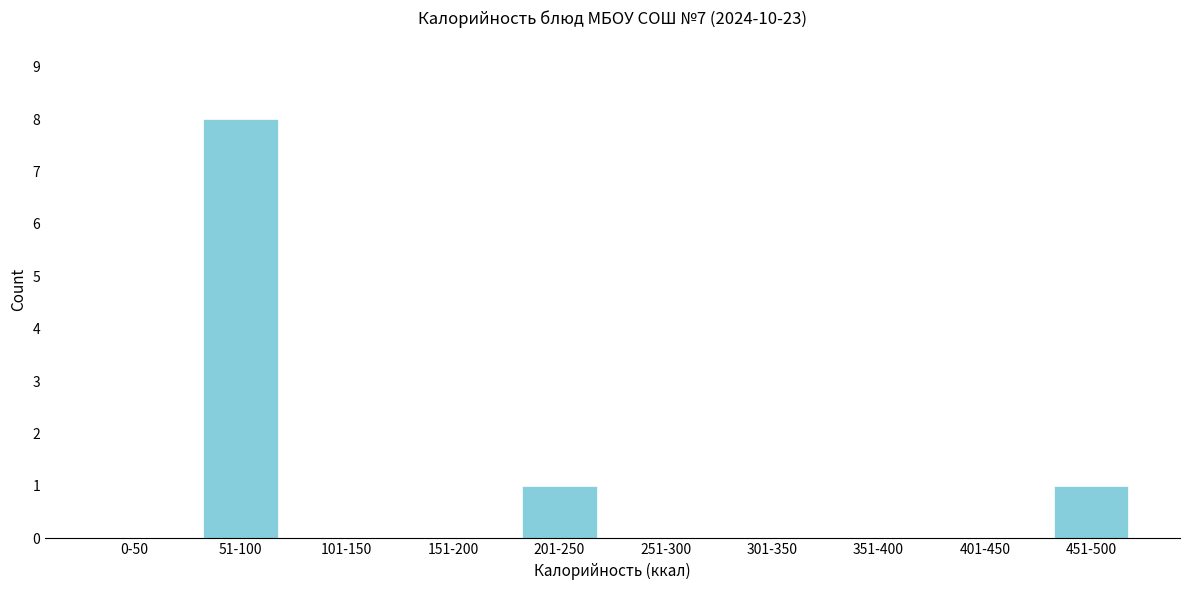

Reading right to left, extract all data points from this chart.

451-500=1	401-450=0	351-400=0	301-350=0	251-300=0	201-250=1	151-200=0	101-150=0	51-100=8	0-50=0